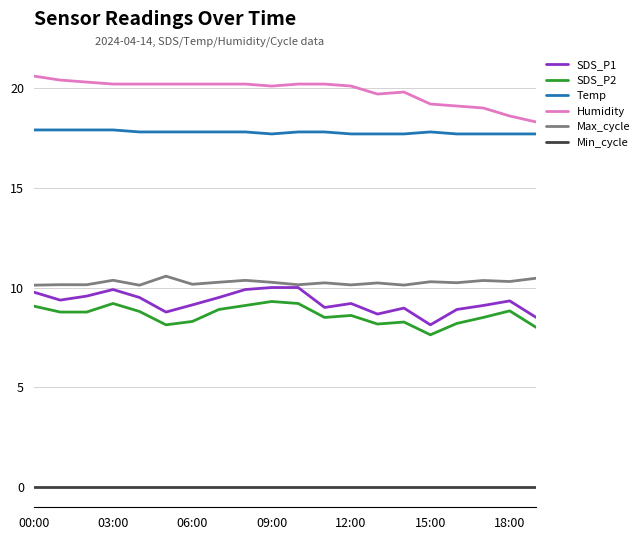

What is the lowest value of the Max_cycle series?

10.1